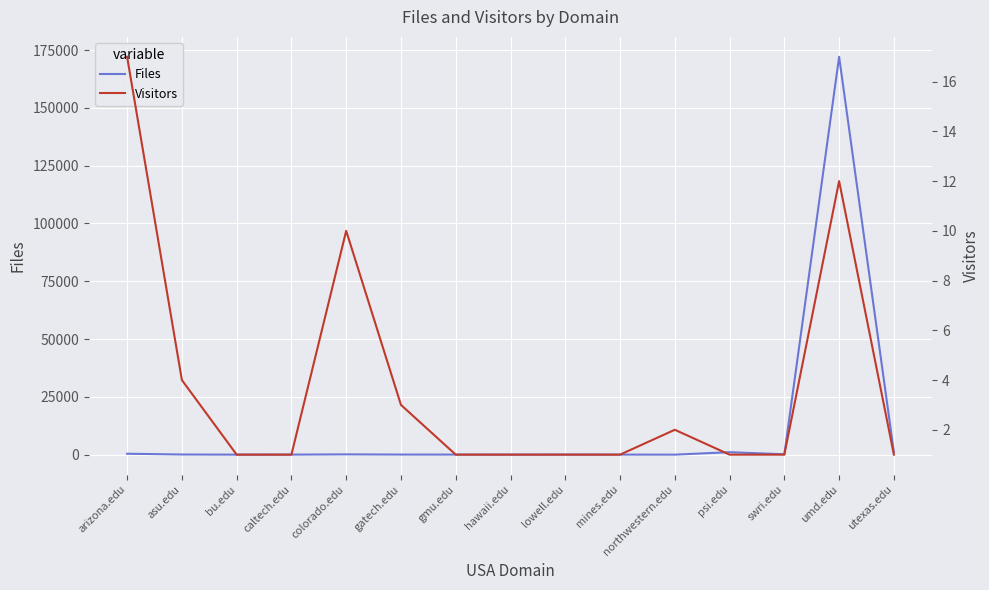

True or false: Files has a value of 62 at asu.edu.

True